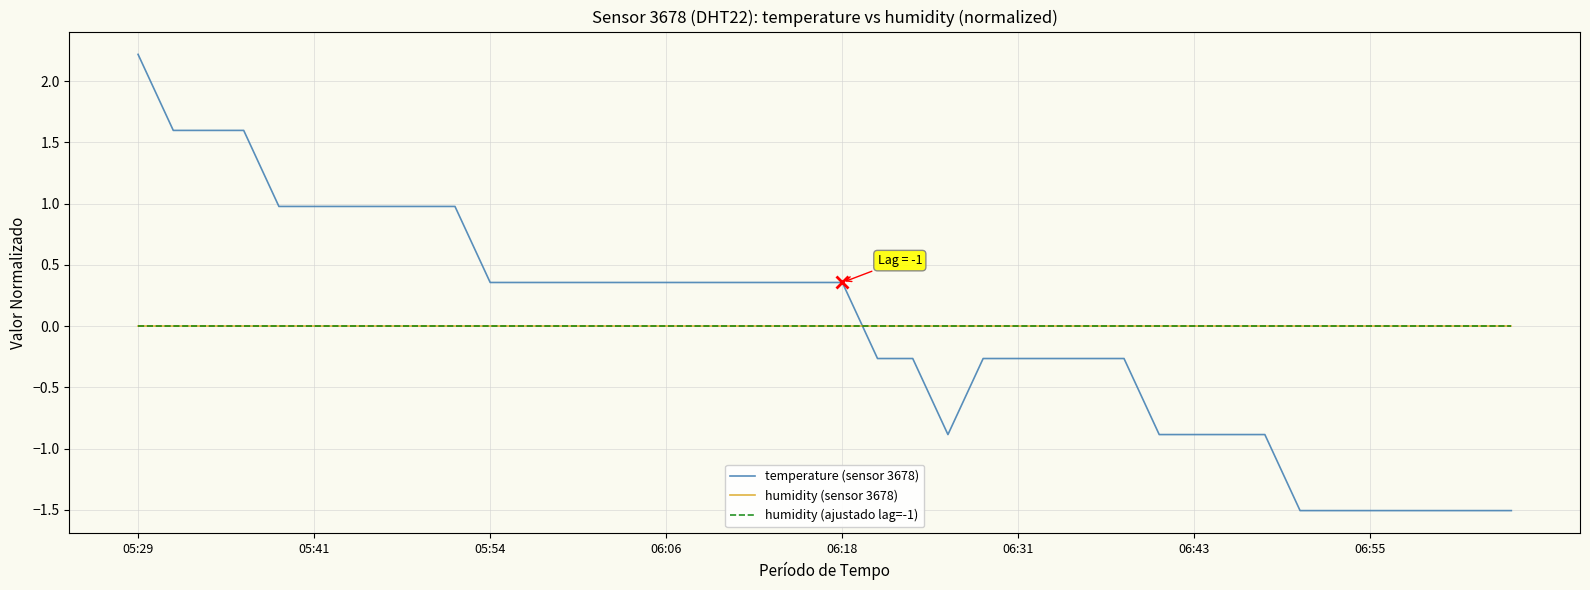

Does the chart display data point markers on the line(s)?

No